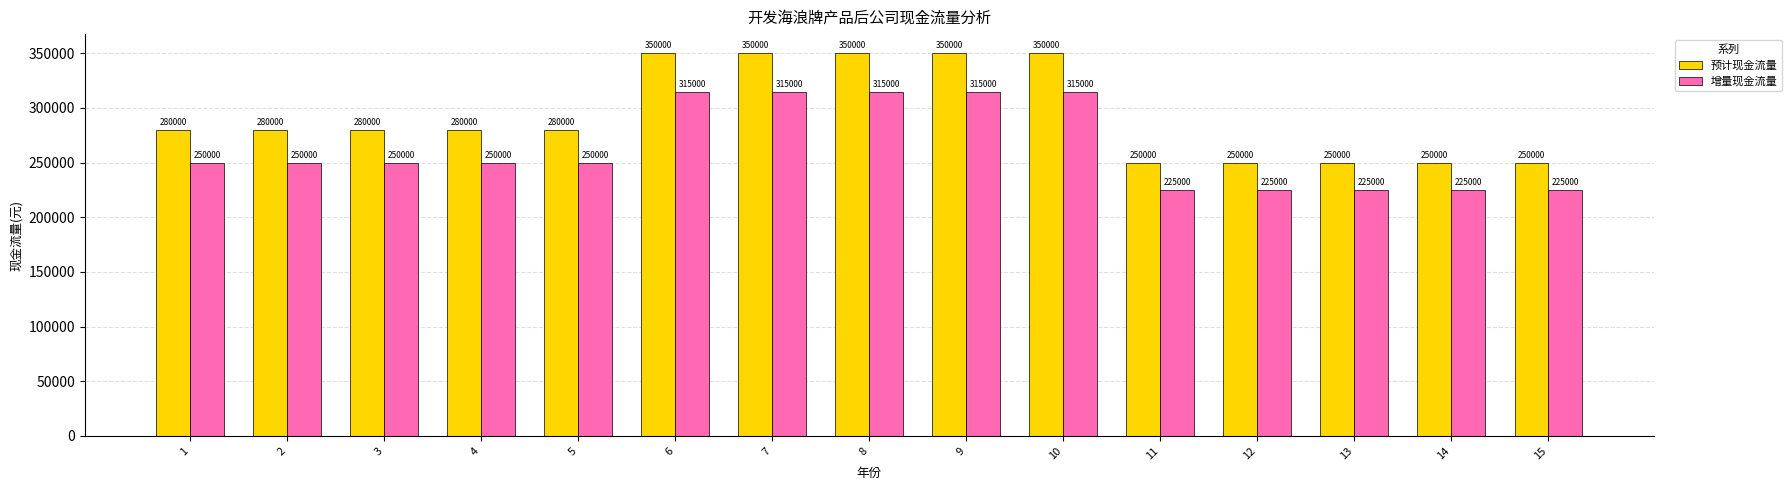

How many data points in 增量现金流量 are less than 250000?

5